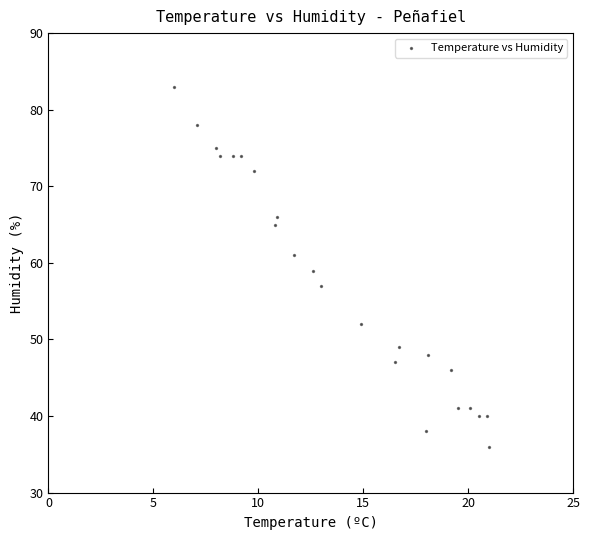

What is the range of Y values (max minus min)?

47